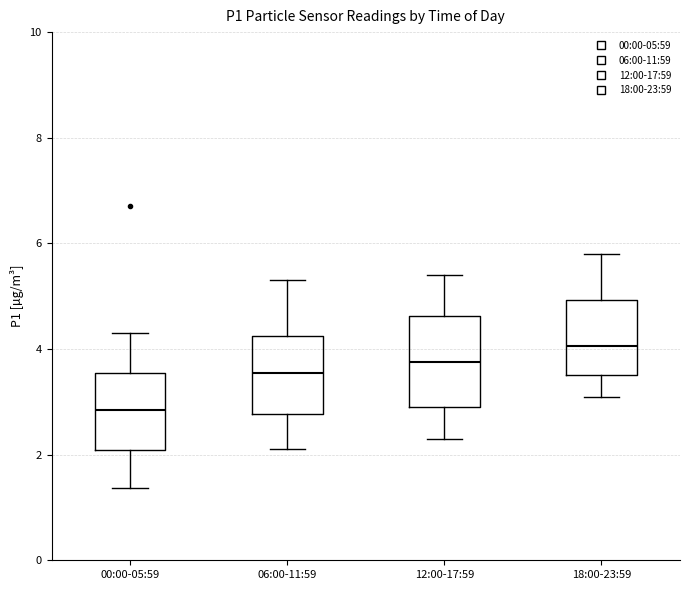

Reading left to right, read every box against the y-axis: the position of its median line, the range the box covers, and the ends of its whiskers. The values are not printed on the chart, so give them approximately, as read against the axis.

00:00-05:59: median 2.8, box 2.0 to 3.6, whiskers 1.4 to 4.4
06:00-11:59: median 3.6, box 2.8 to 4.2, whiskers 2.2 to 5.4
12:00-17:59: median 3.8, box 3.0 to 4.6, whiskers 2.4 to 5.4
18:00-23:59: median 4.0, box 3.6 to 5.0, whiskers 3.2 to 5.8